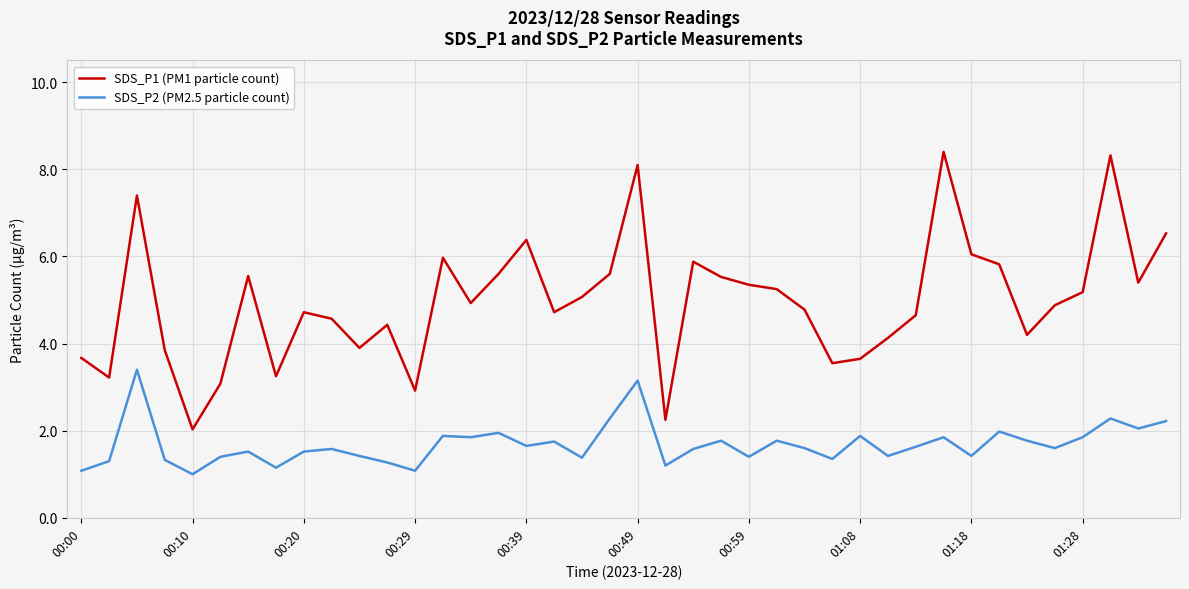

What is the minimum value for SDS_P2 (PM2.5 particle count)?

1.0